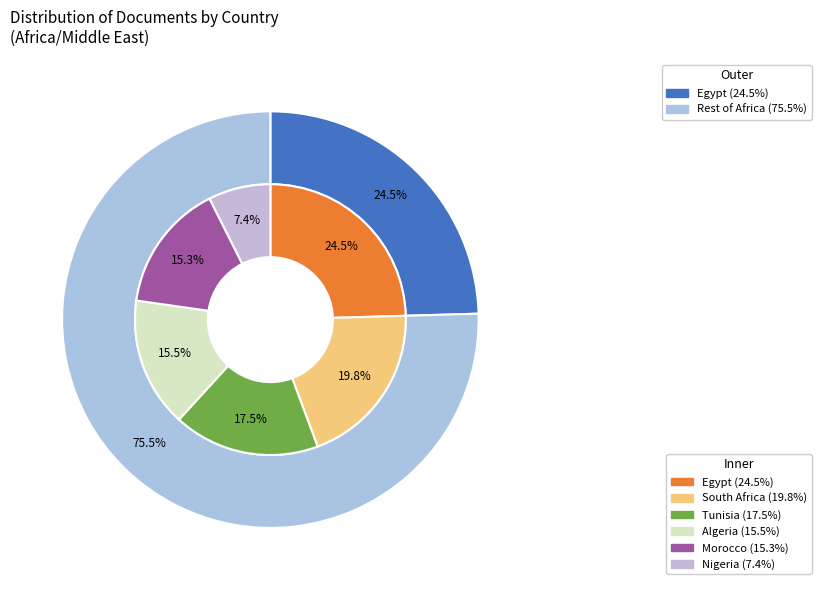

To the nearest percent, what percentage of the pie is Morocco?

15%